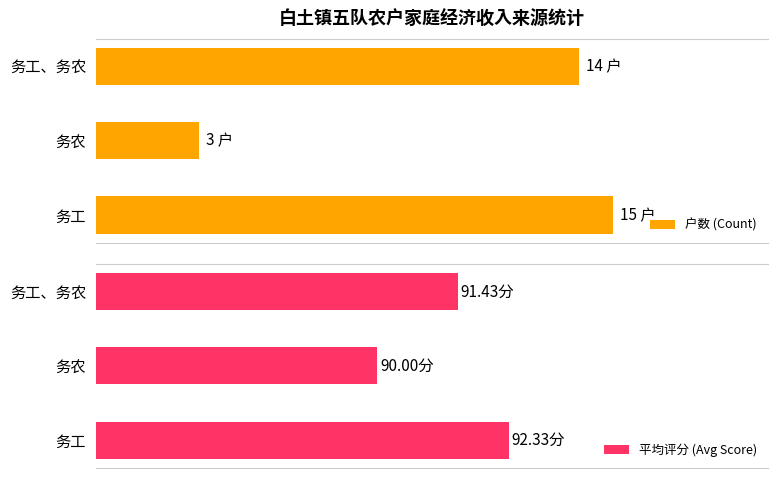

The 平均评分 (Avg Score) series shows 92.3 at 务工. True or false?

True